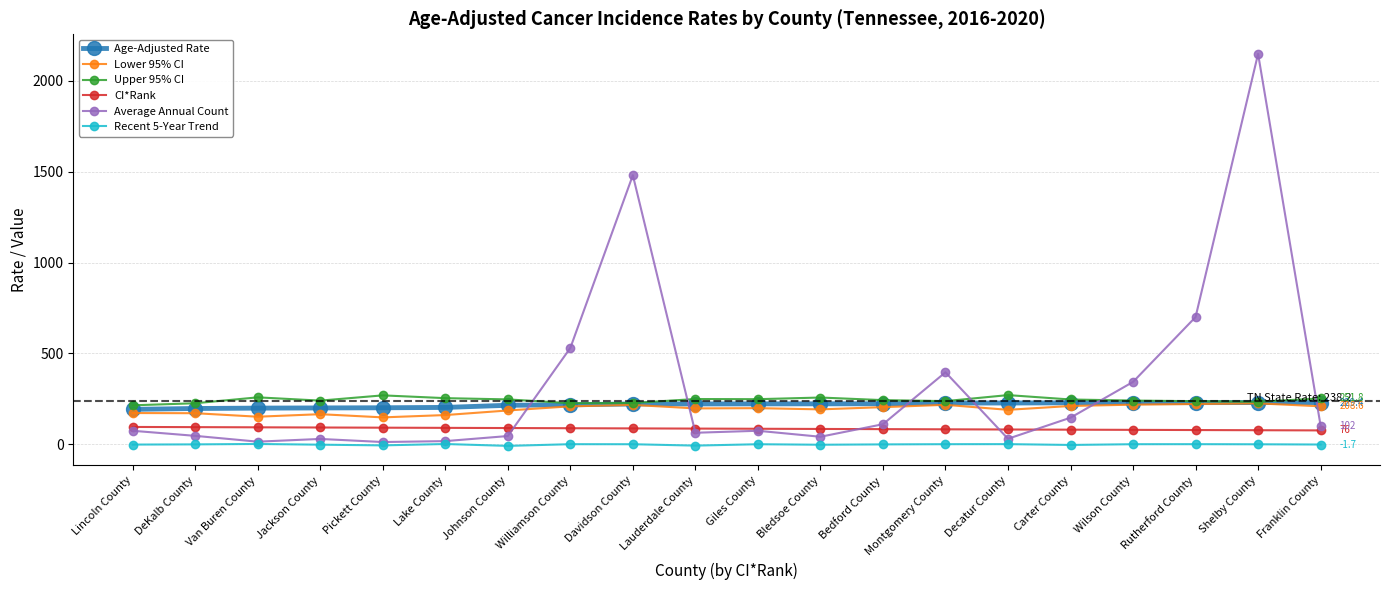

Between Montgomery County and Decatur County, which series saw the biggest shift?

Average Annual Count